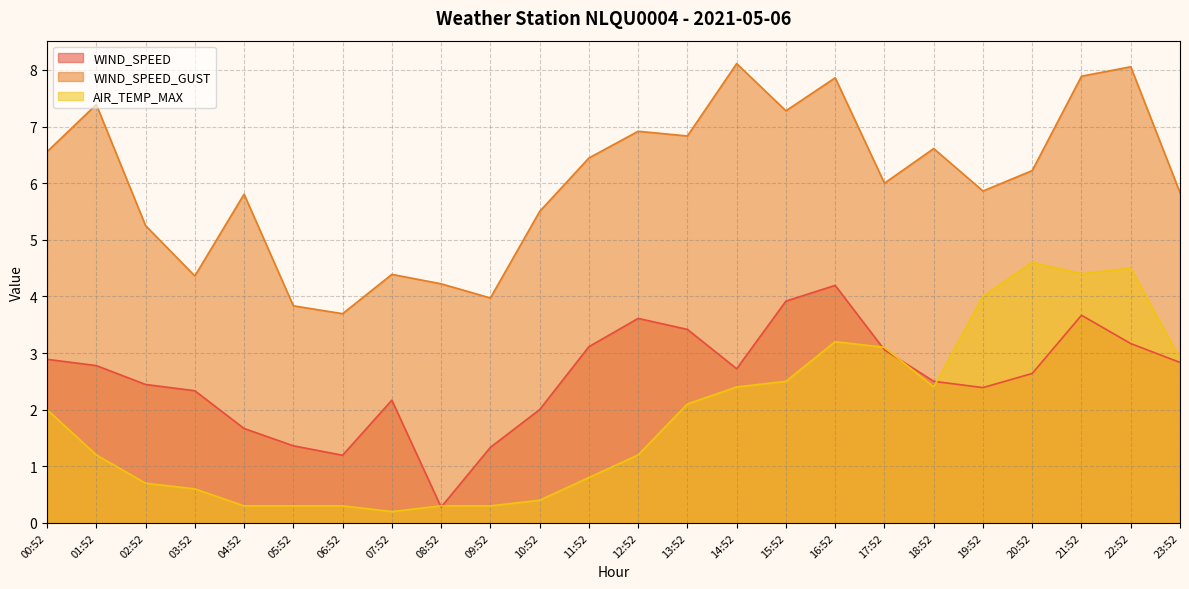

How many times do AIR_TEMP_MAX and WIND_SPEED cross each other?

5